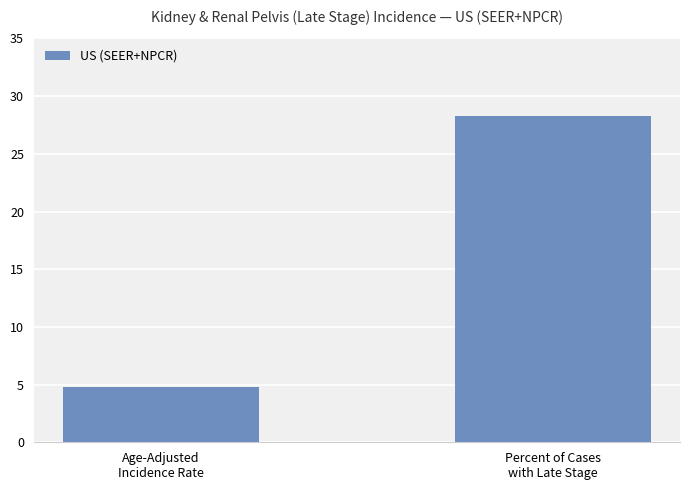

List the labels in order of value, largest first.

Percent of Cases
with Late Stage, Age-Adjusted
Incidence Rate